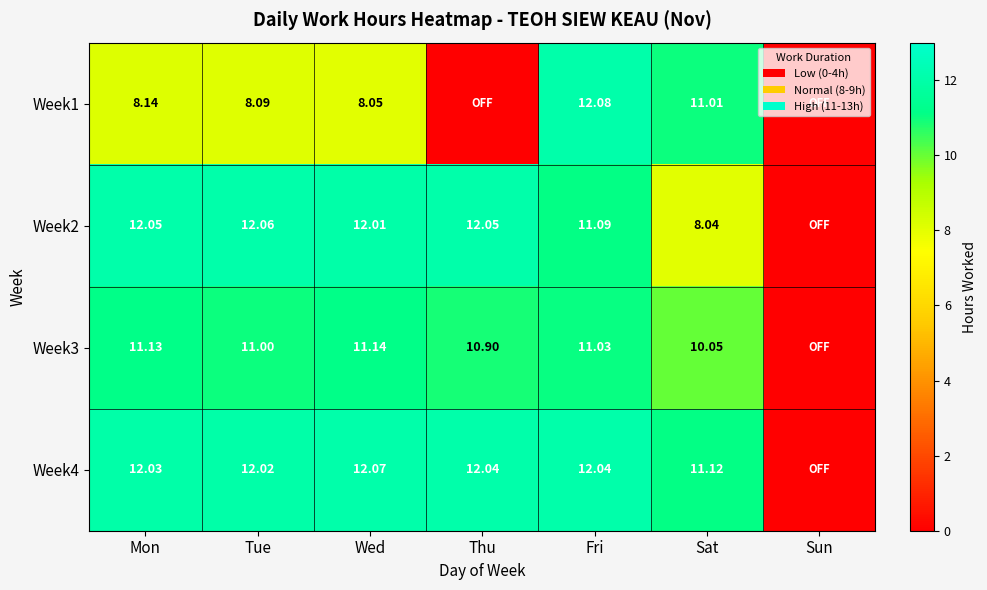

Is it true that Week3 equals 11.0 at Tue?

True